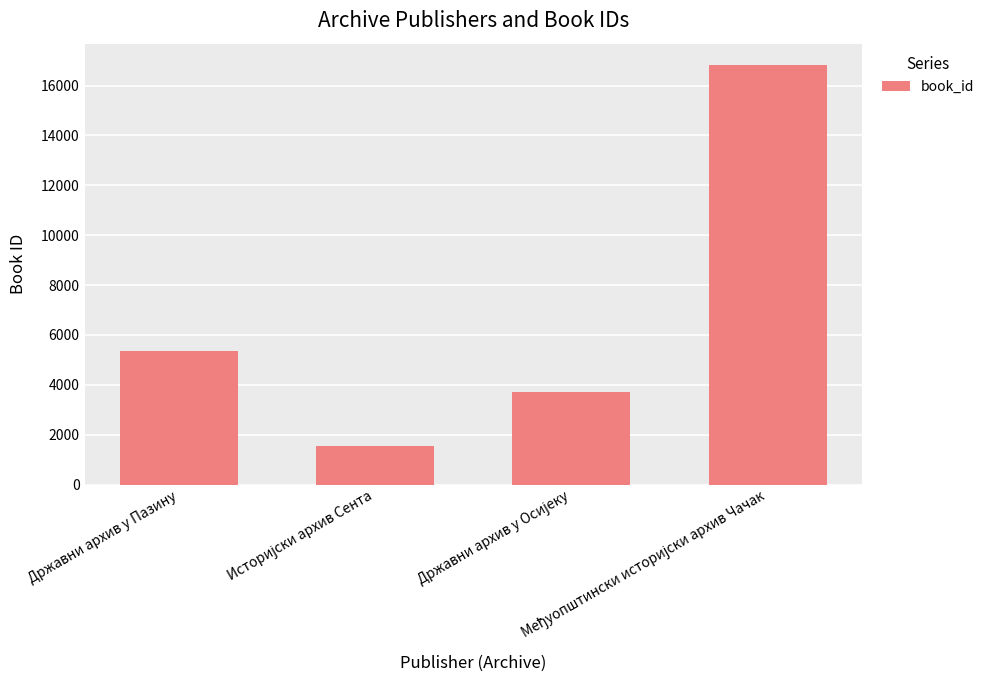

What is the difference between the second highest and second lowest values?

1673